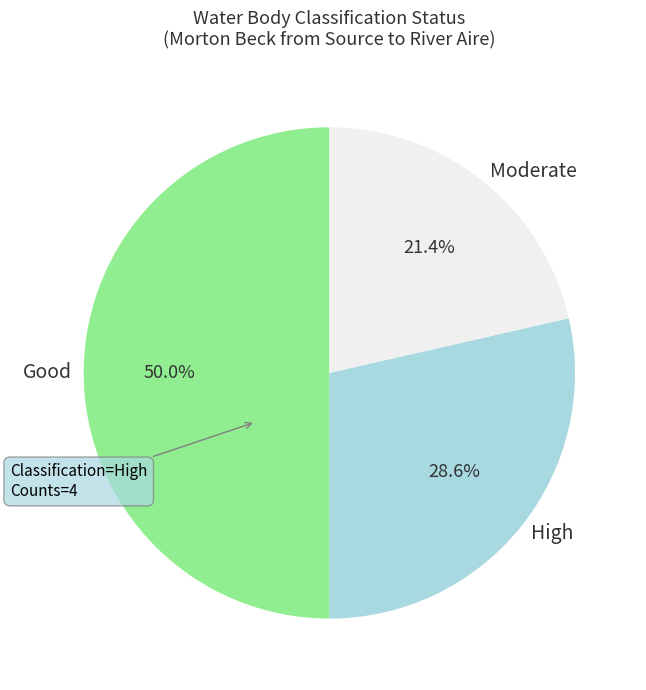

What percentage do High and Good together represent?

78.6%